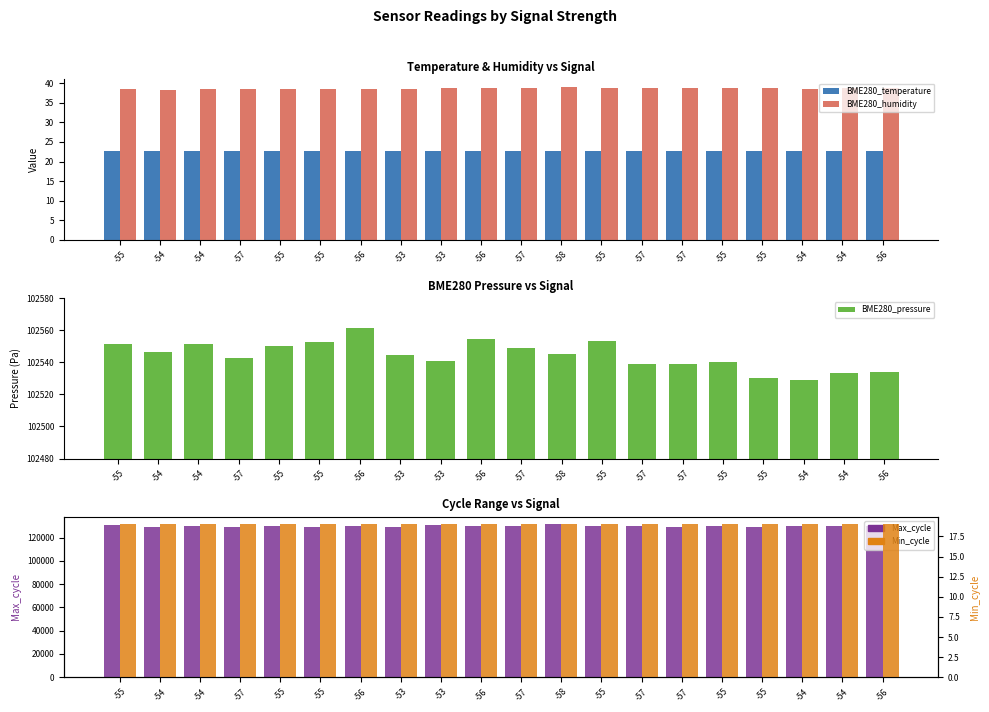

At which category is the sum across all series the highest?

-58